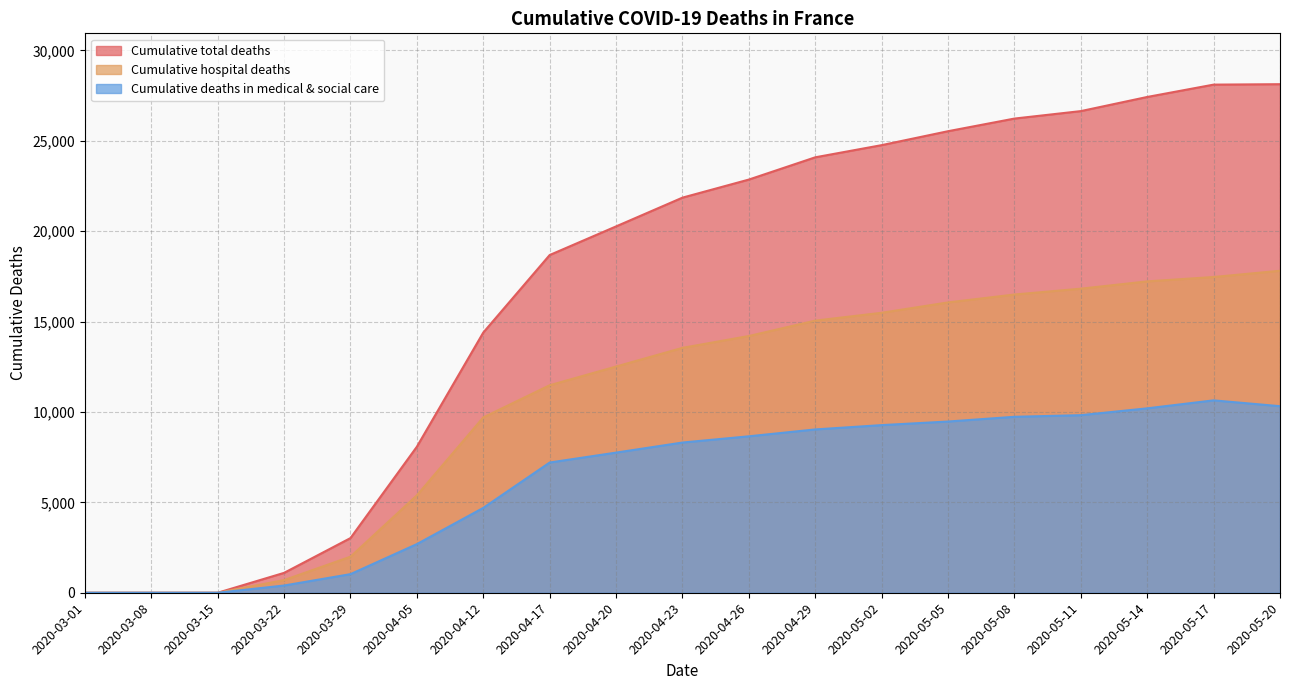

Reading left to right, extract all data points from this chart.

Cumulative total deaths: 2020-03-01=0	2020-03-08=0	2020-03-15=0	2020-03-22=1100	2020-03-29=3024	2020-04-05=8078	2020-04-12=14393	2020-04-17=18681	2020-04-20=20265	2020-04-23=21856	2020-04-26=22856	2020-04-29=24087	2020-05-02=24760	2020-05-05=25531	2020-05-08=26230	2020-05-11=26643	2020-05-14=27425	2020-05-17=28108	2020-05-20=28132
Cumulative hospital deaths: 2020-03-01=0	2020-03-08=0	2020-03-15=0	2020-03-22=700	2020-03-29=1995	2020-04-05=5387	2020-04-12=9699	2020-04-17=11478	2020-04-20=12513	2020-04-23=13547	2020-04-26=14202	2020-04-29=15053	2020-05-02=15487	2020-05-05=16060	2020-05-08=16497	2020-05-11=16820	2020-05-14=17224	2020-05-17=17466	2020-05-20=17812
Cumulative deaths in medical & social care: 2020-03-01=0	2020-03-08=0	2020-03-15=0	2020-03-22=400	2020-03-29=1029	2020-04-05=2691	2020-04-12=4694	2020-04-17=7203	2020-04-20=7752	2020-04-23=8309	2020-04-26=8654	2020-04-29=9034	2020-05-02=9273	2020-05-05=9471	2020-05-08=9733	2020-05-11=9823	2020-05-14=10201	2020-05-17=10642	2020-05-20=10320